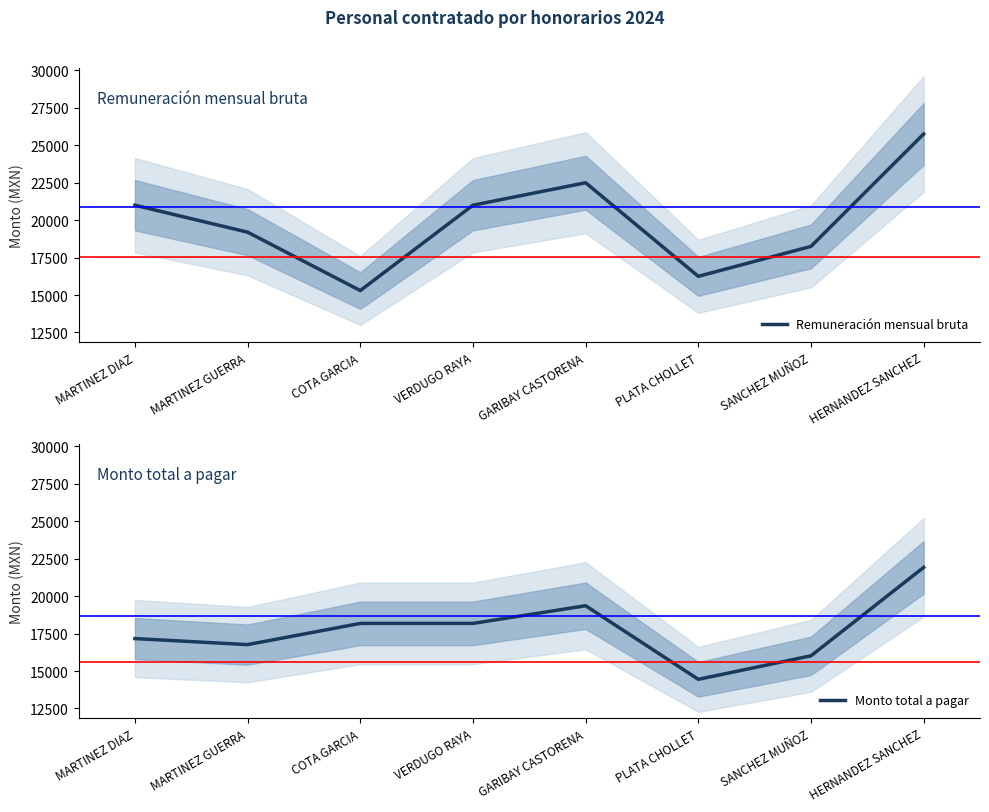

True or false: Remuneración mensual bruta has a value of 21000 at VERDUGO RAYA.

True